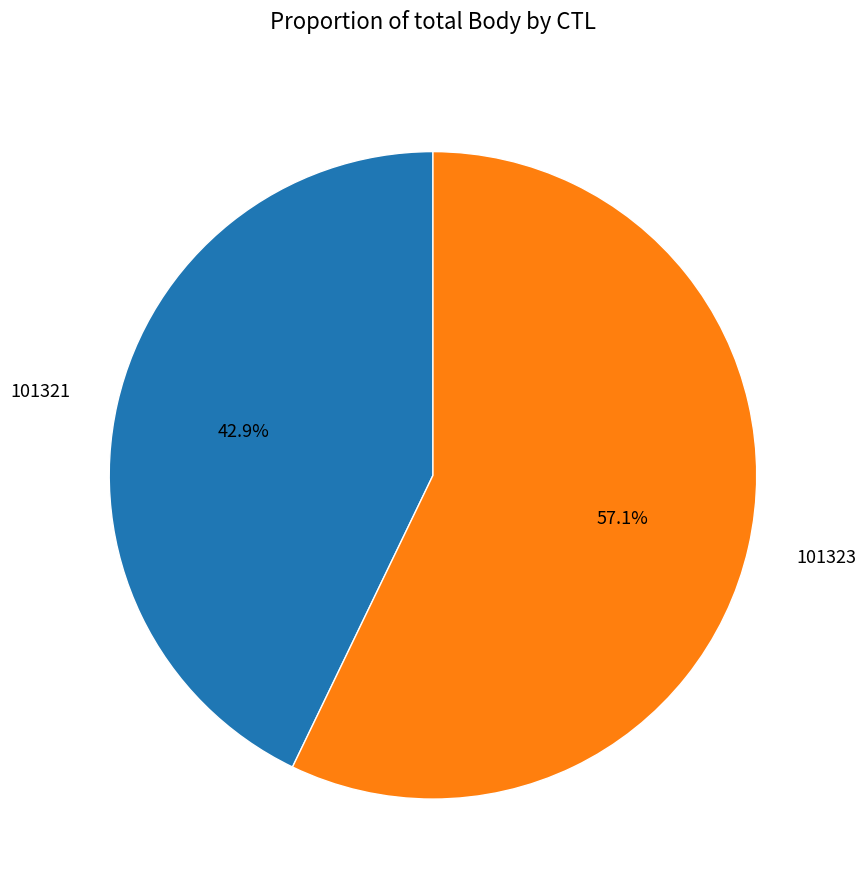

Which category has the smallest portion of the pie?

101321